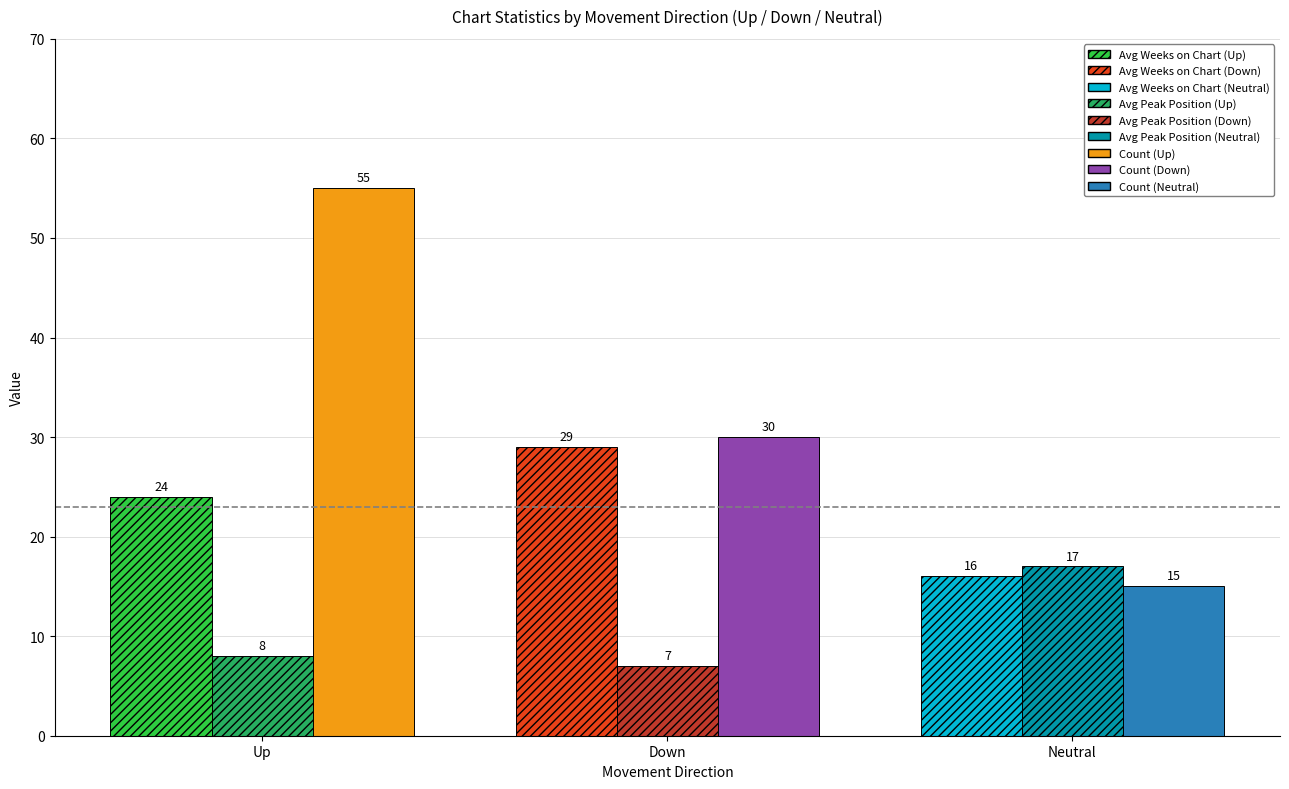

Which category has the highest value across all series?

Up